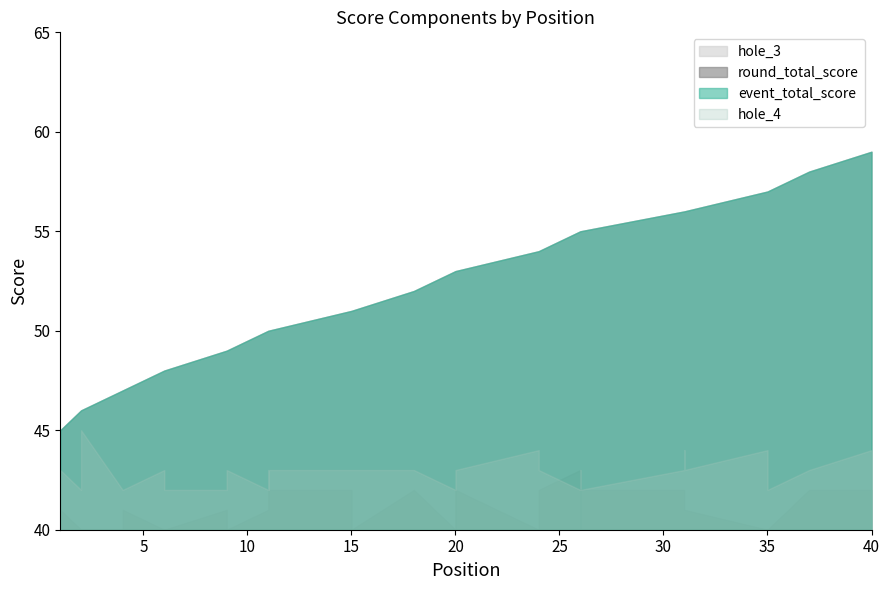

What is the total value across all series at 31?

119